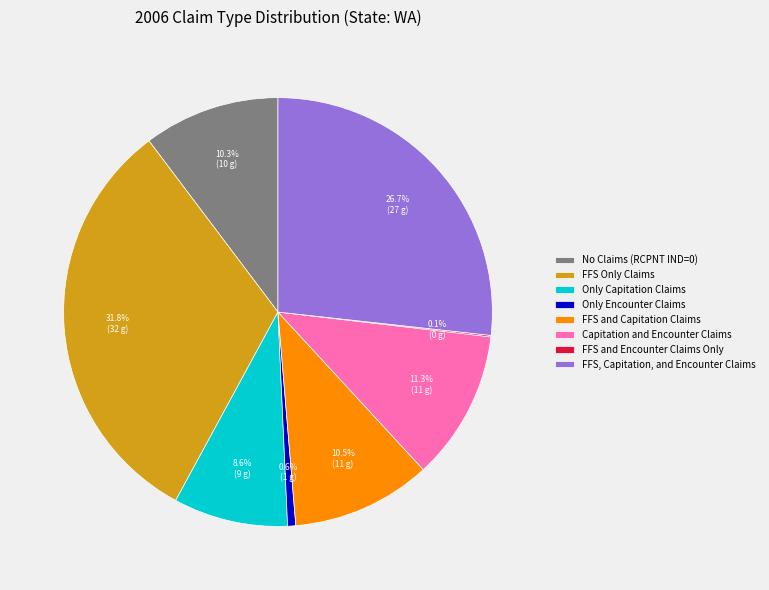

Which category has the biggest portion of the pie?

FFS Only Claims